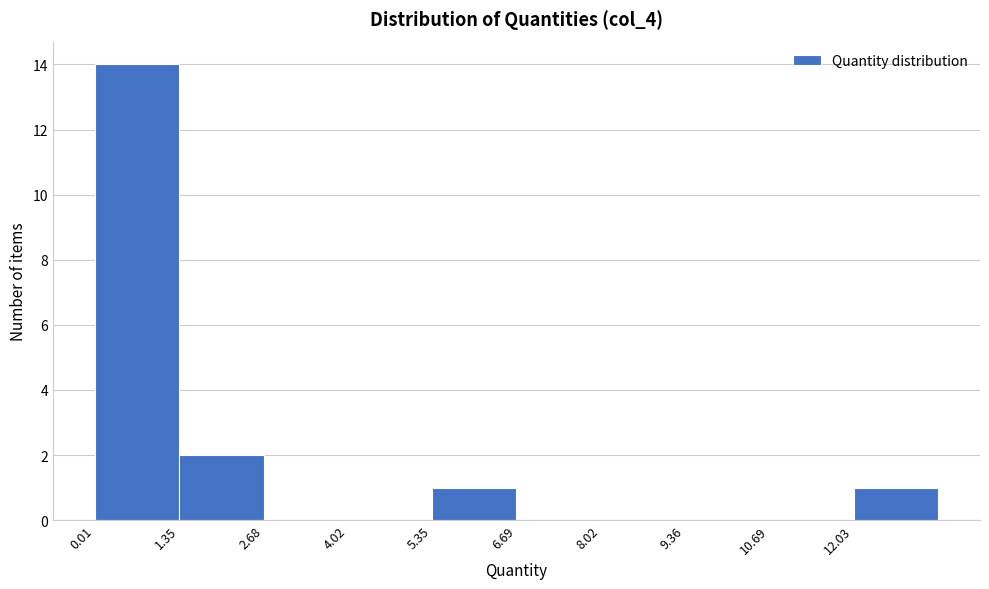

Reading left to right, transcribe this chart: for each bar, give the range it covers on the x-axis and its height. Neither the bar edges nor the heights are printed on the chart, so give them approximately, as read against the axes.

0.0 to 1.4: 14
1.4 to 2.6: 2
2.6 to 4.0: 0
4.0 to 5.4: 0
5.4 to 6.6: 1
6.6 to 8.0: 0
8.0 to 9.4: 0
9.4 to 10.6: 0
10.6 to 12.0: 0
12.0 to 13.4: 1